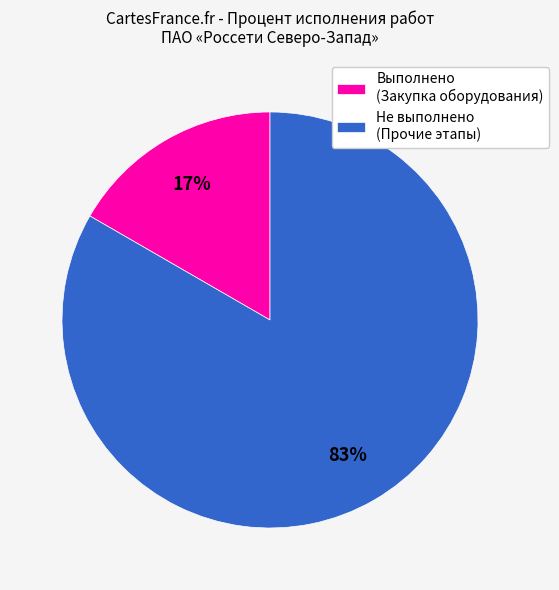

Do Не выполнено (Прочие этапы) and Выполнено (Закупка оборудования) together represent more than half of the pie?

Yes